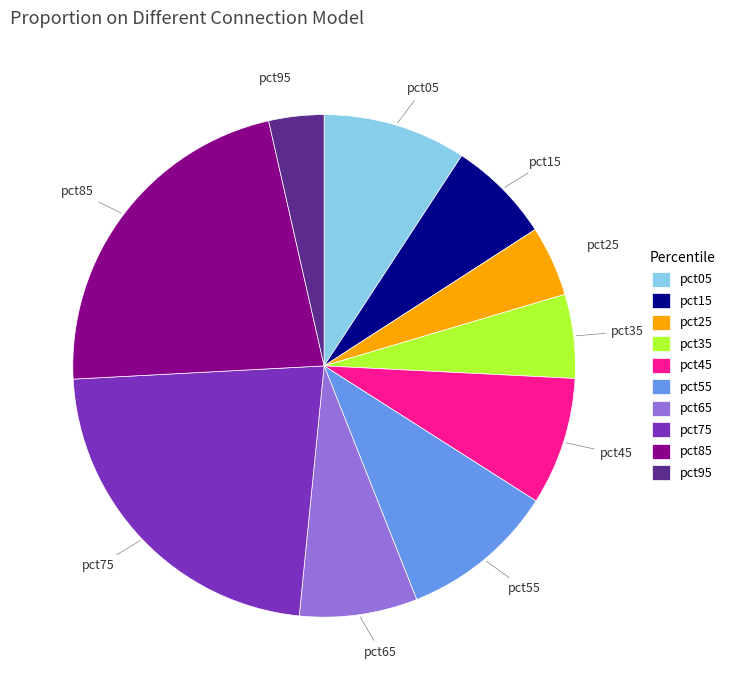

Does pct85 account for over 50% of the chart?

No